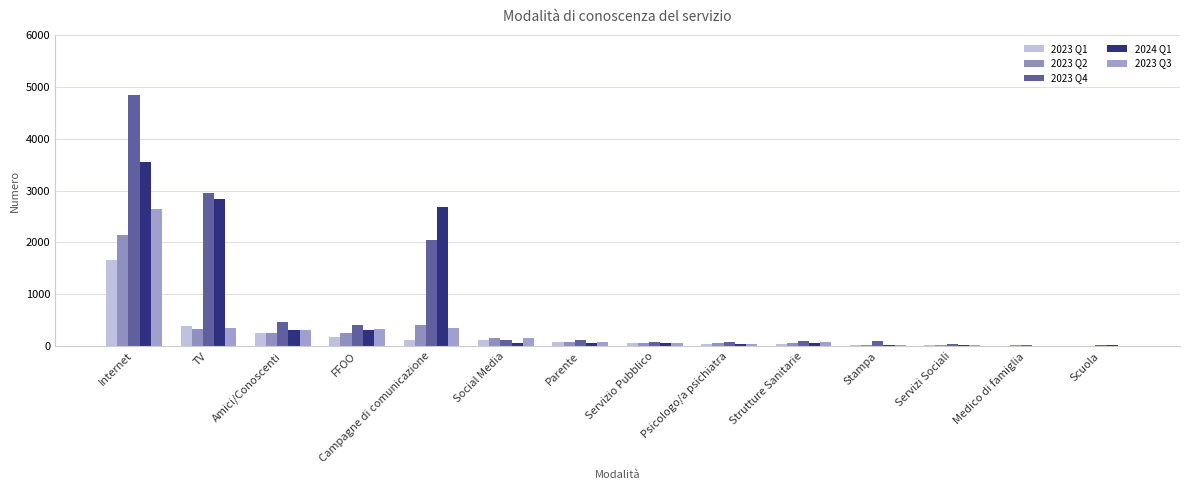

What is the sum of the 2023 Q2 values at Campagne di comunicazione and Social Media?

574